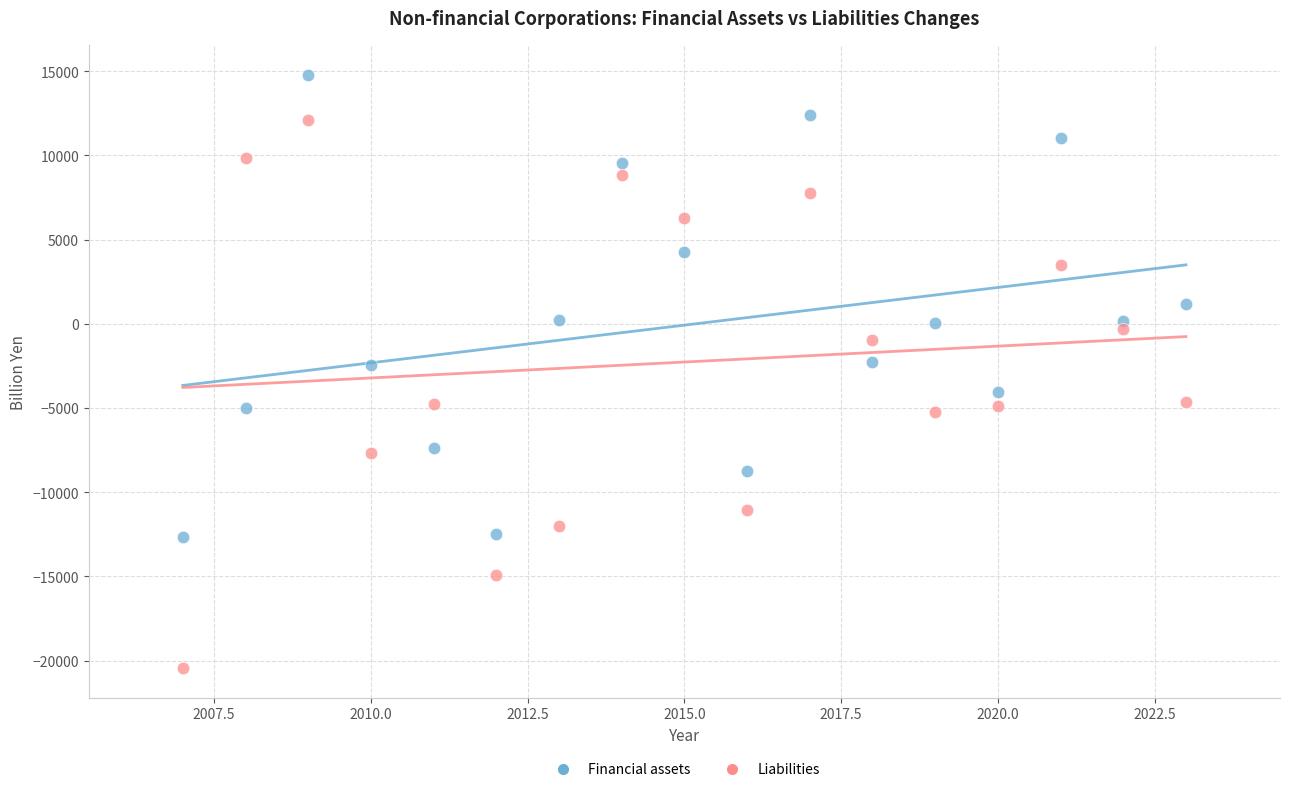

Which series has the largest Y range (max minus min)?

Liabilities